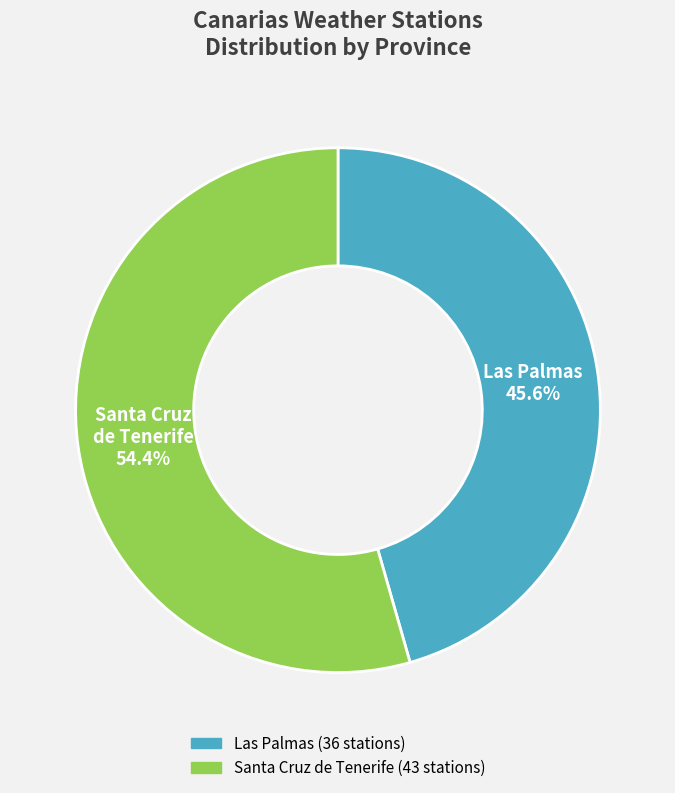

Rank the categories by value from highest to lowest.

Santa Cruz de Tenerife, Las Palmas